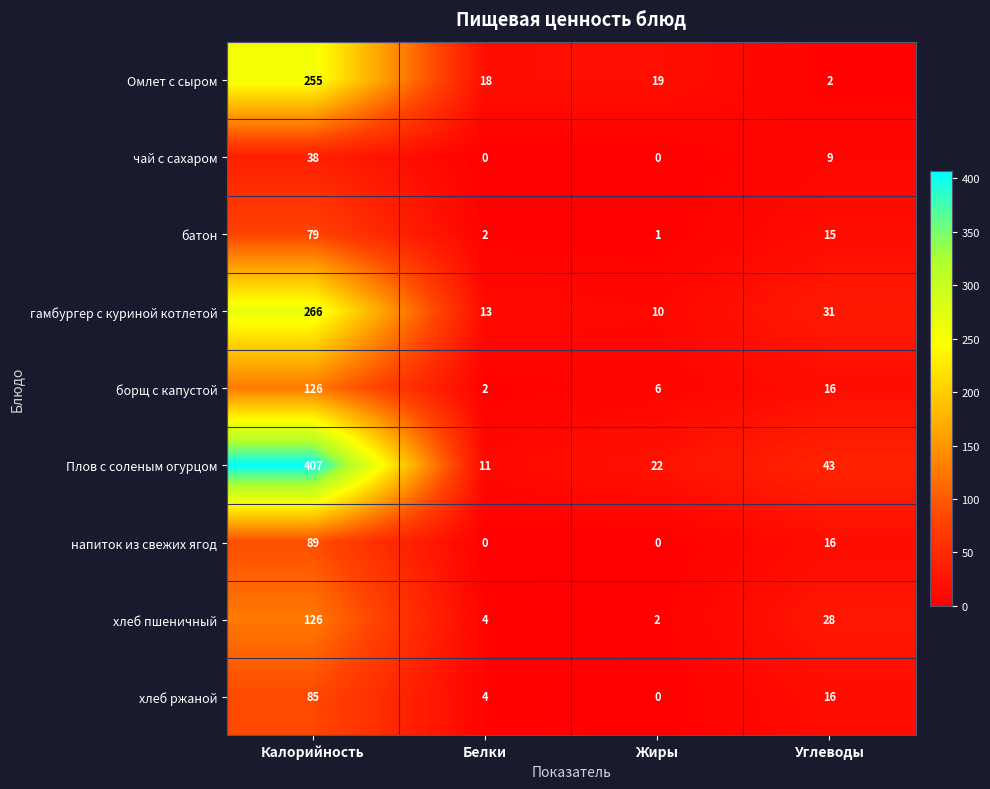

What is the approximate value of гамбургер с куриной котлетой at Калорийность?

266